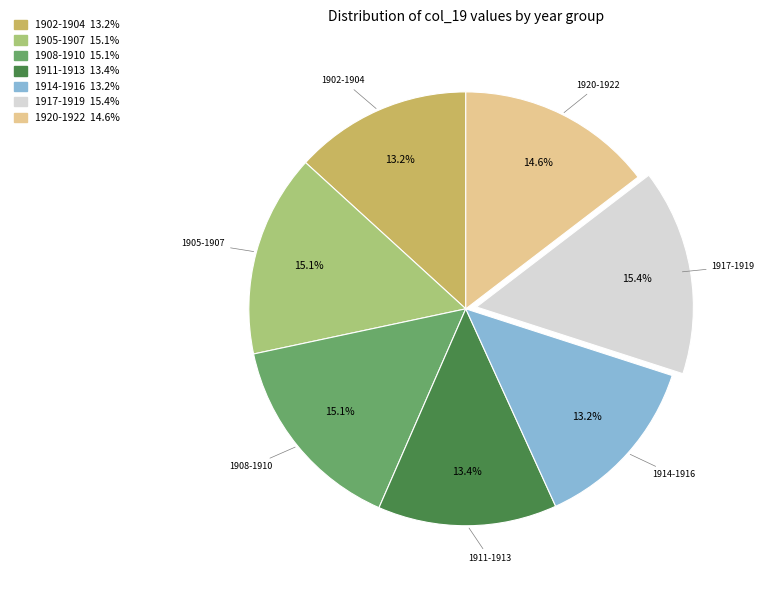

Is there any slice that represents more than half of the pie?

No